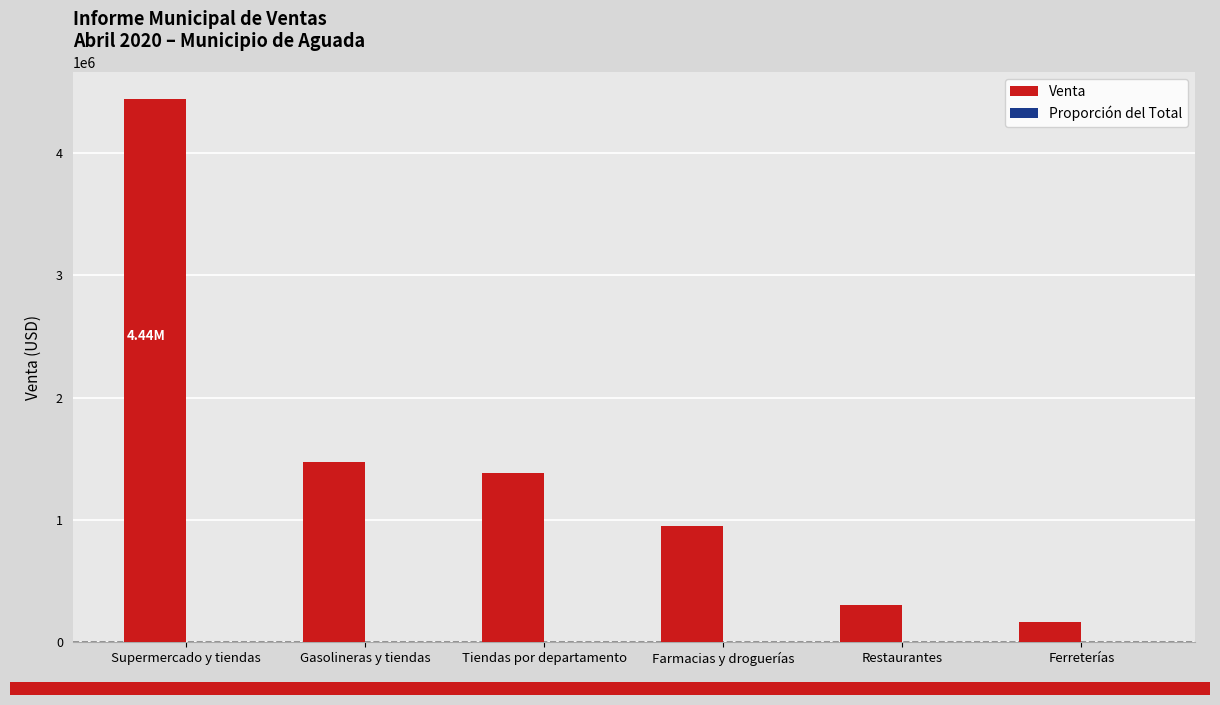

How many data points does each series have?

6